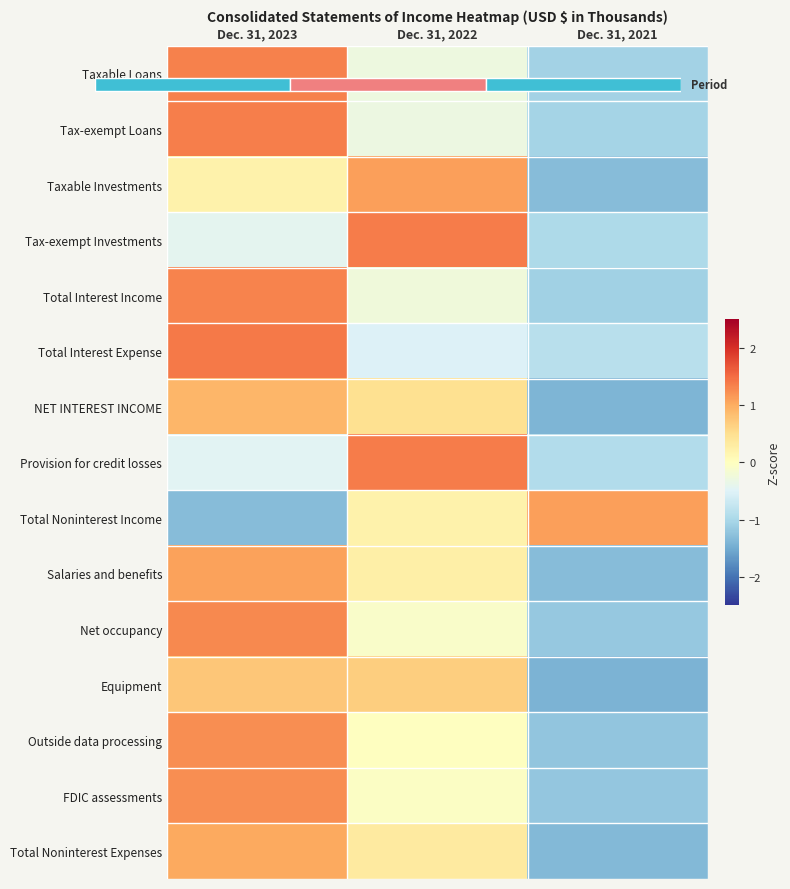

What is the greatest value displayed?

1.4